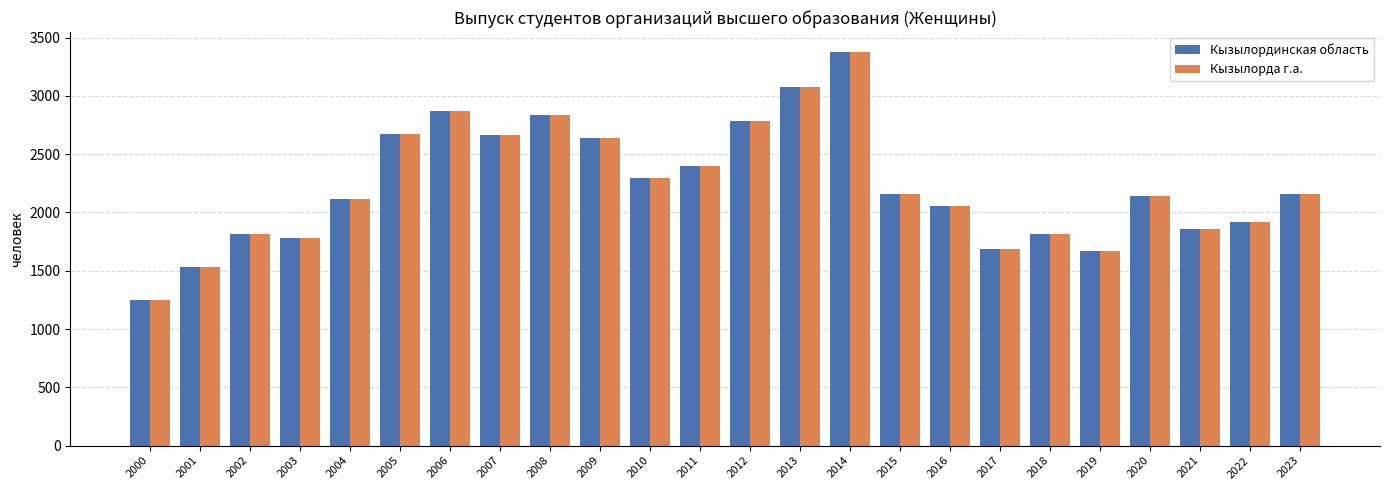

The value of Кызылординская область at 2005 is 2669. True or false?

True